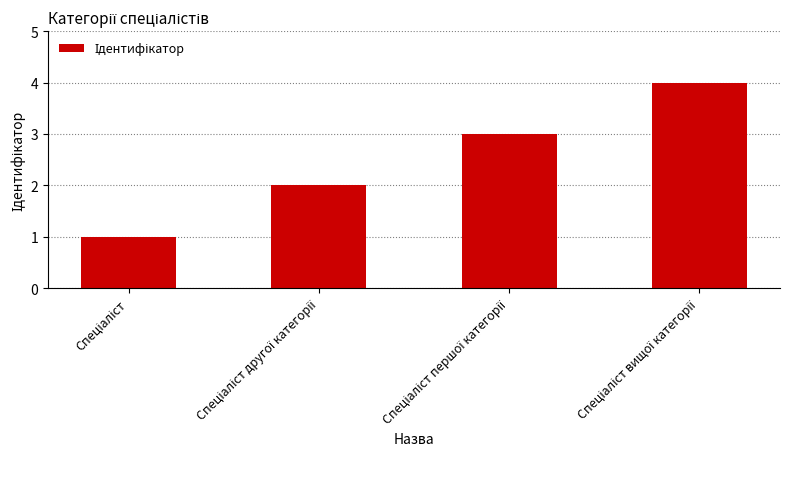

What is the sum of all values?

10